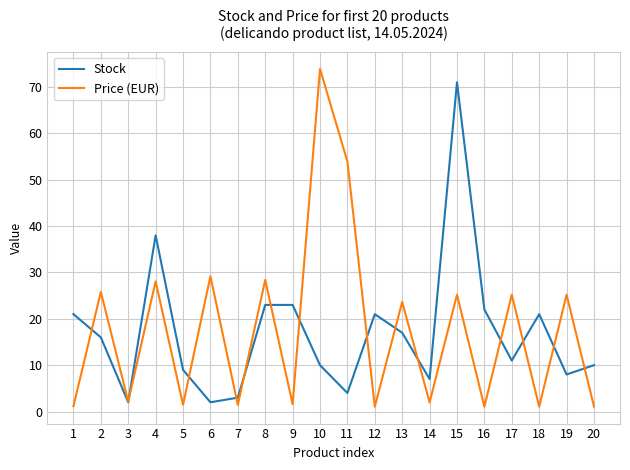

What is the difference between the Stock values at 10 and 15?

61.0